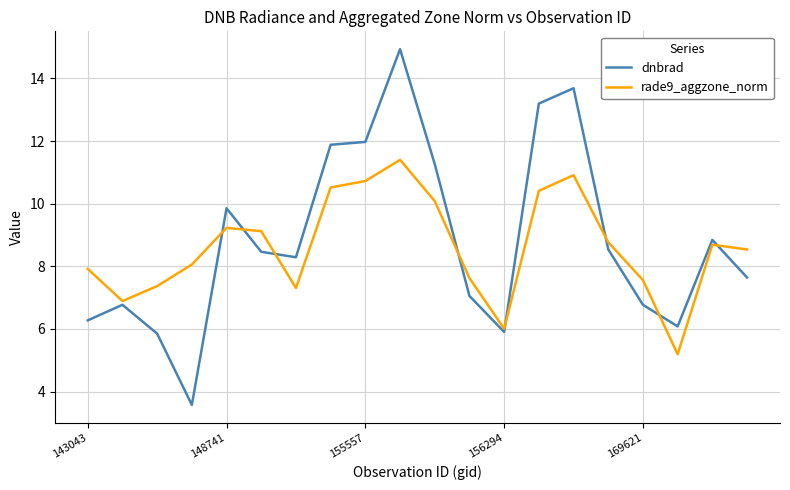

List the series in order of their peak value, lowest first.

rade9_aggzone_norm, dnbrad